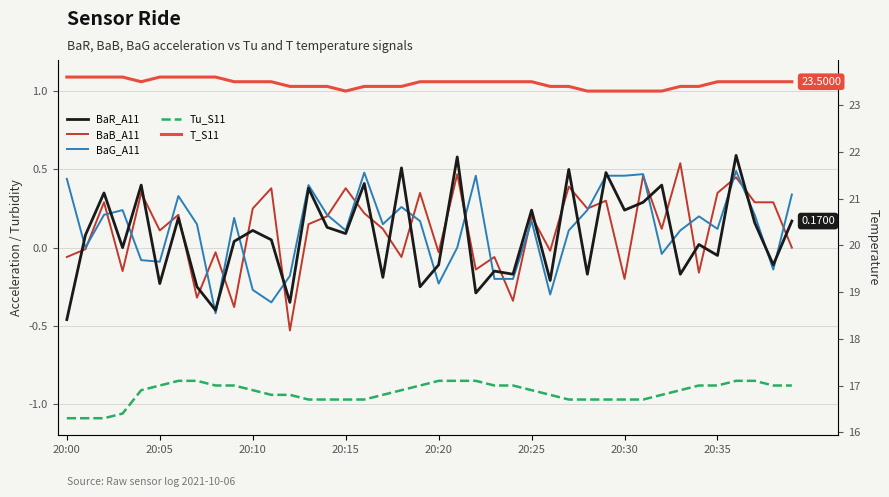

Does the chart display data point markers on the line(s)?

No